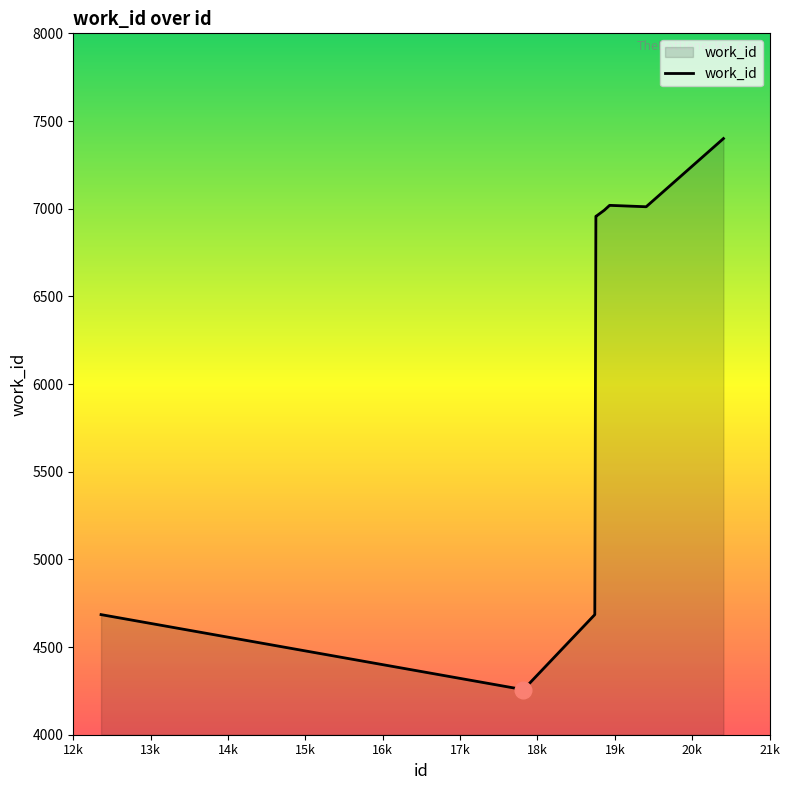

What is the difference between the maximum and second lowest values?

2715